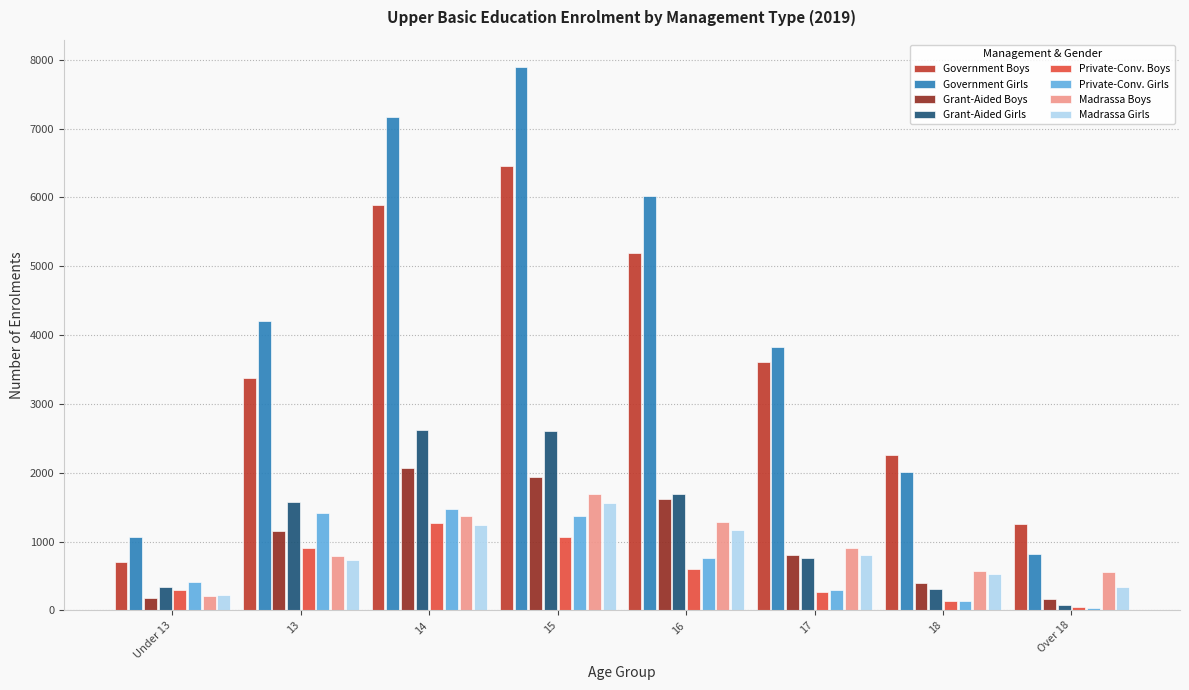

The value of Grant-Aided Girls at 15 is 2608. True or false?

True